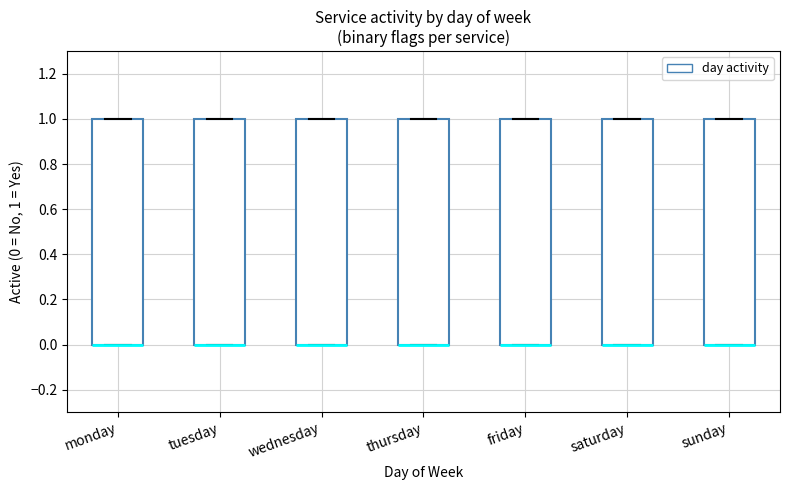

Reading left to right, transcribe this box plot: for each box, give where its median line is, the range the box spans, and where its two whiskers end, as read against the y-axis. The values are not printed on the chart, so give them approximately, as read against the axis.

monday: median 0 (drawn on the box's lower edge), box 0 to 1, whiskers 0 to 1
tuesday: median 0 (drawn on the box's lower edge), box 0 to 1, whiskers 0 to 1
wednesday: median 0 (drawn on the box's lower edge), box 0 to 1, whiskers 0 to 1
thursday: median 0 (drawn on the box's lower edge), box 0 to 1, whiskers 0 to 1
friday: median 0 (drawn on the box's lower edge), box 0 to 1, whiskers 0 to 1
saturday: median 0 (drawn on the box's lower edge), box 0 to 1, whiskers 0 to 1
sunday: median 0 (drawn on the box's lower edge), box 0 to 1, whiskers 0 to 1